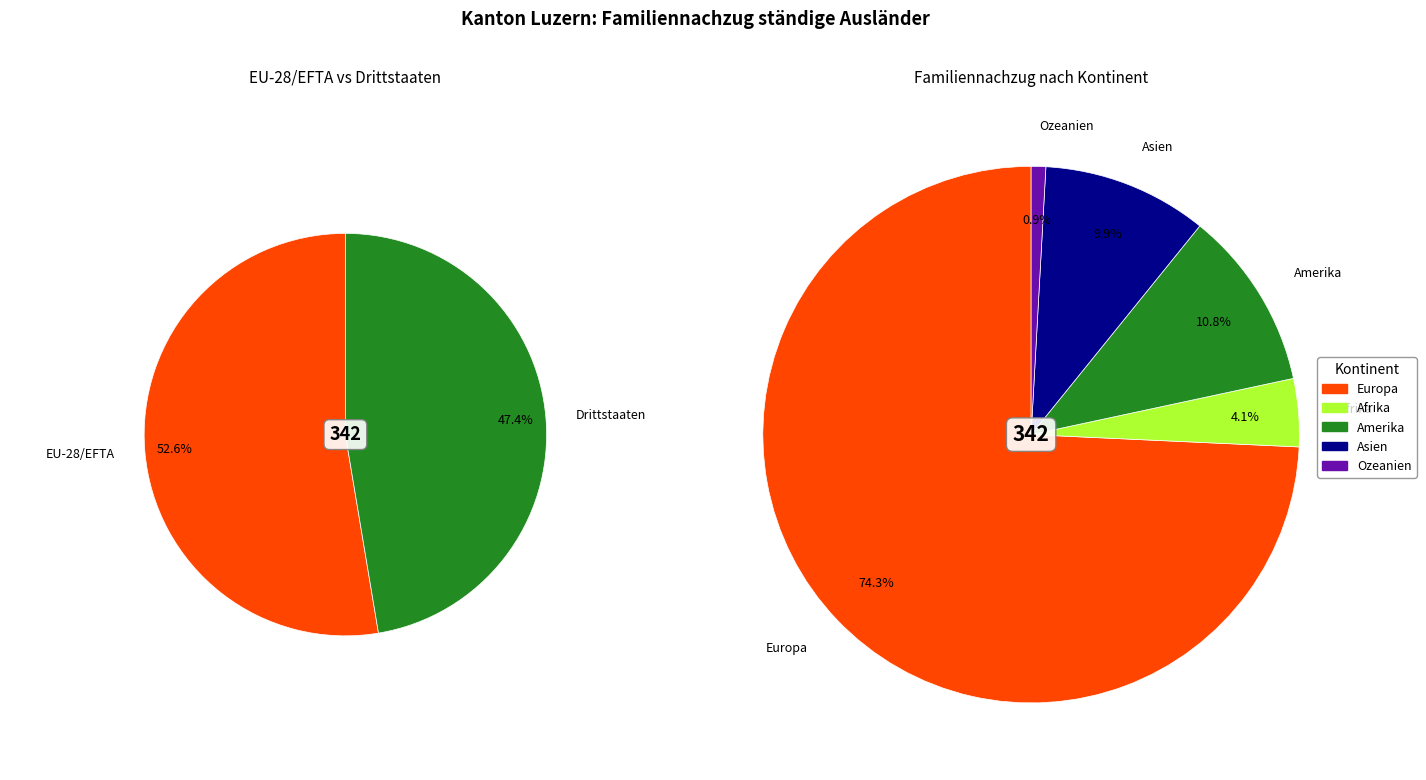

What is the ratio of the value at Afrika to the value at Ozeanien?

4.7